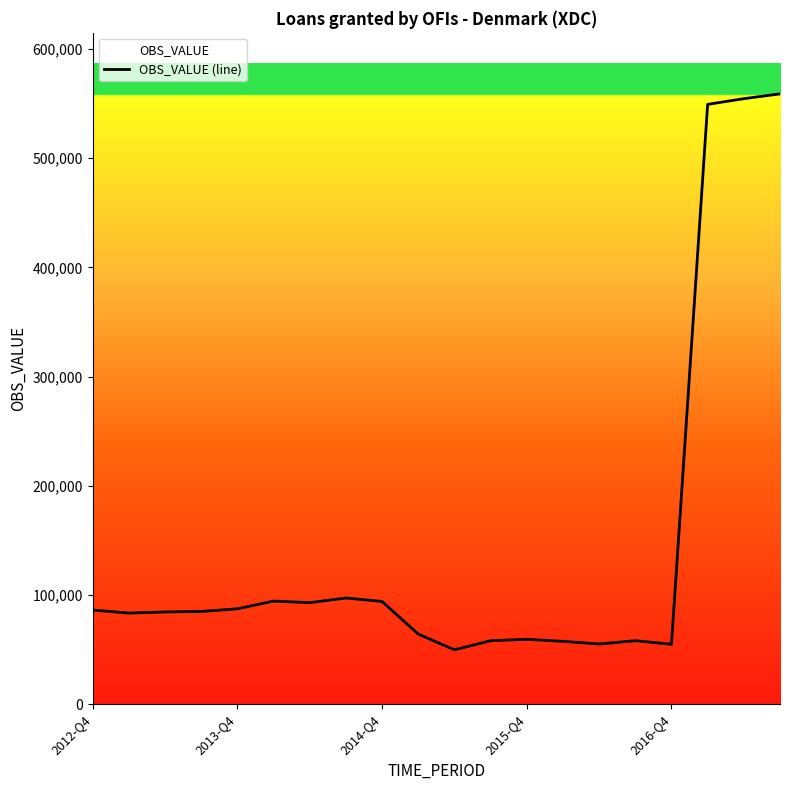

What is the approximate value at 2016-Q4, to the nearest 10?

54830